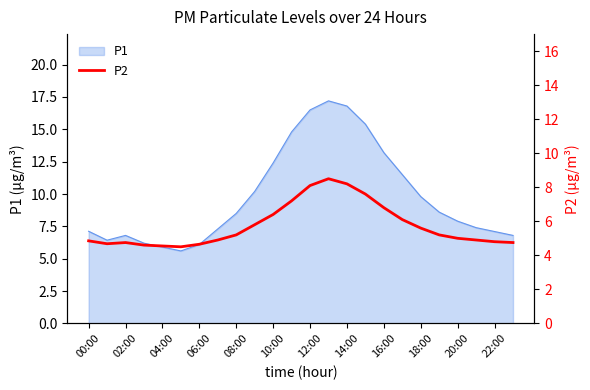

True or false: P1 has a value of 10.9 at 02:00.

False